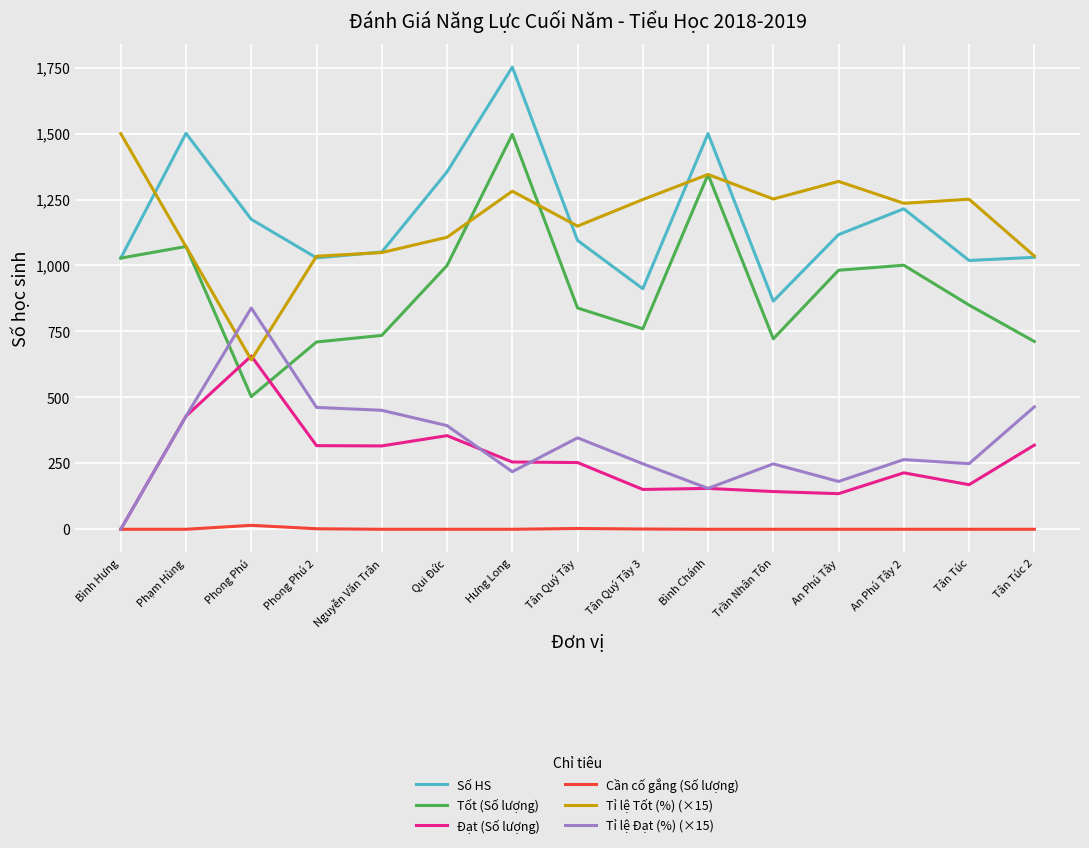

How many values in the Tỉ lệ Đạt (%) (×15) series are below 264?

7